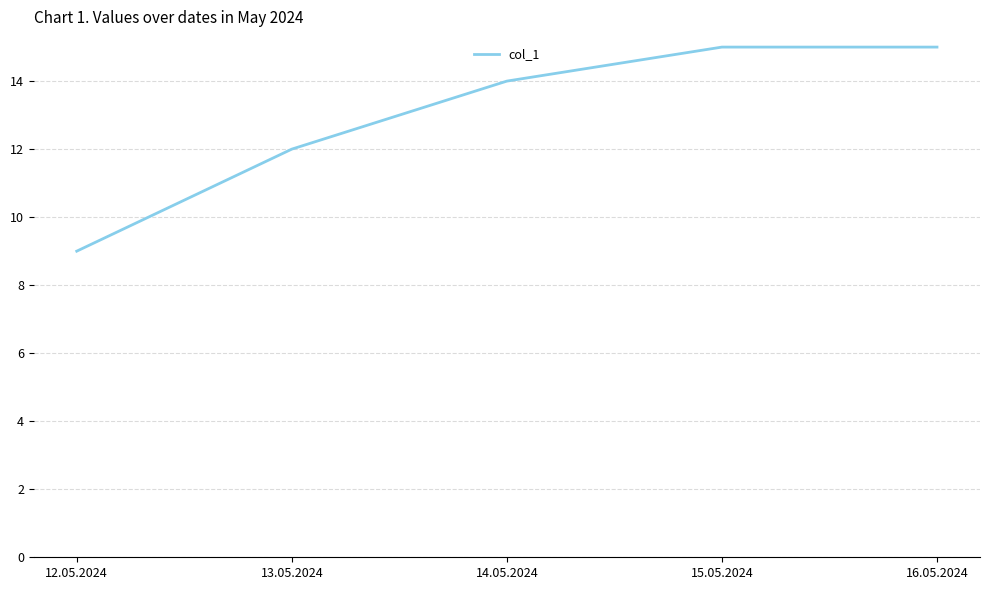

Reading right to left, transcribe all the data shown in this chart.

15	15	14	12	9